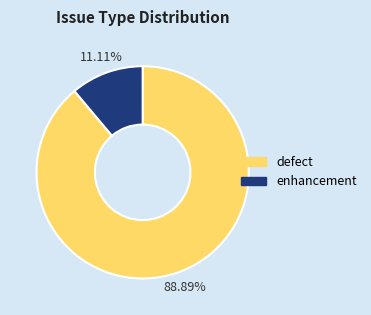

Rank the categories by value from lowest to highest.

enhancement, defect